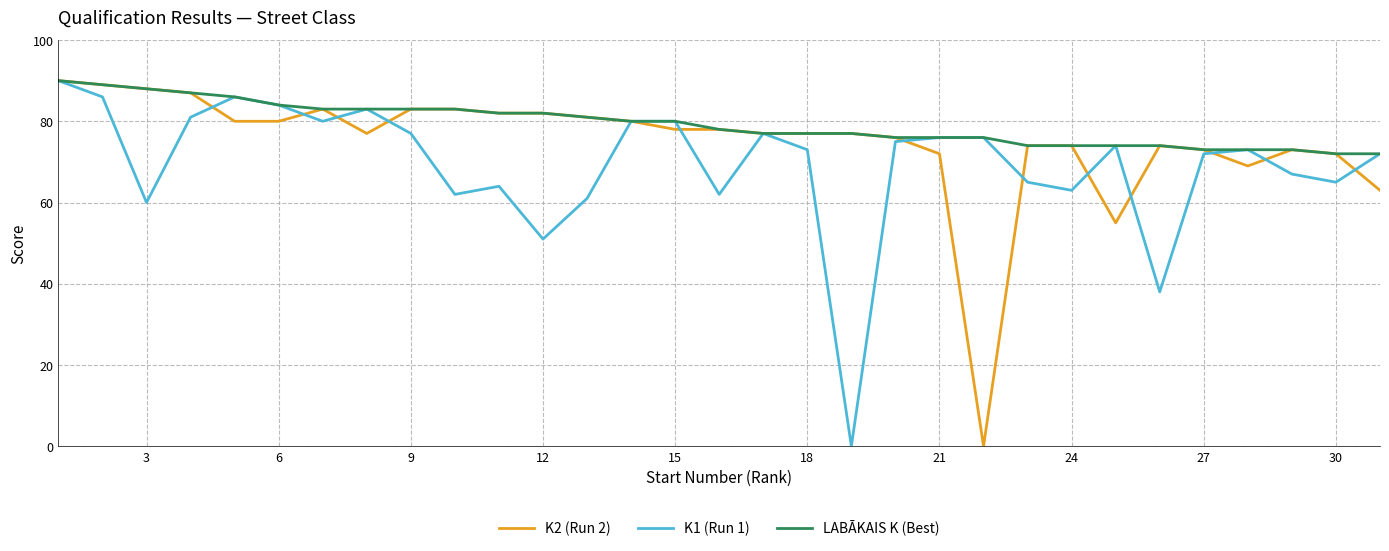

Rank the series by their average value, from lowest to highest.

K1 (Run 1), K2 (Run 2), LABĀKAIS K (Best)